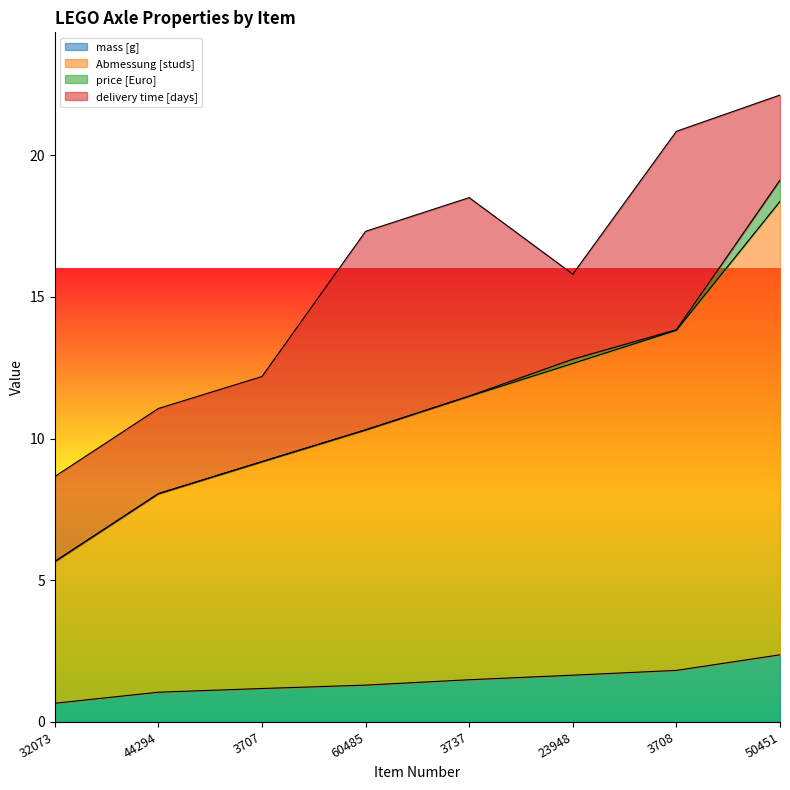

What is the sum of the mass [g] values at 3737 and 3707?

2.7